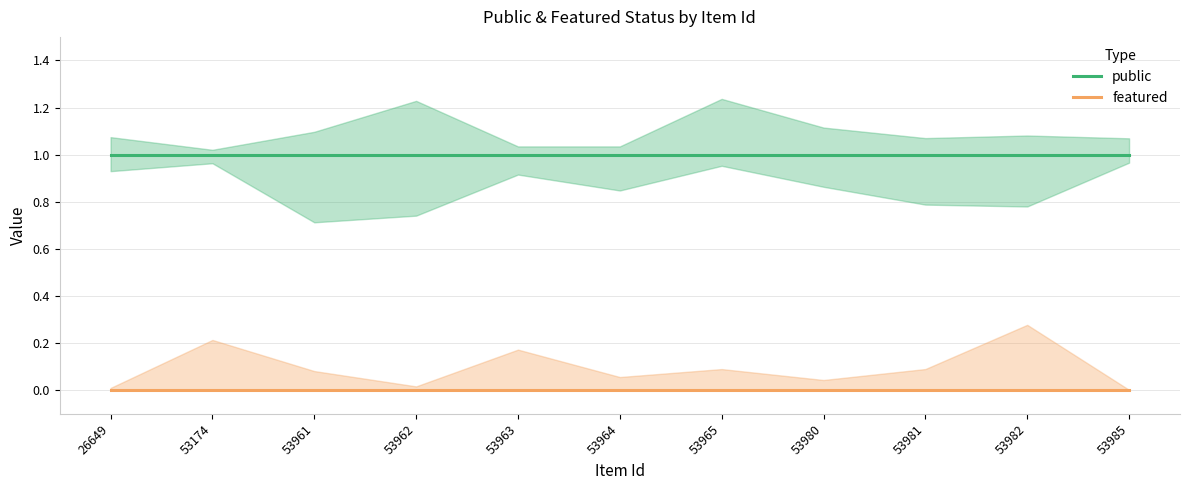

True or false: public and featured intersect in this chart.

False